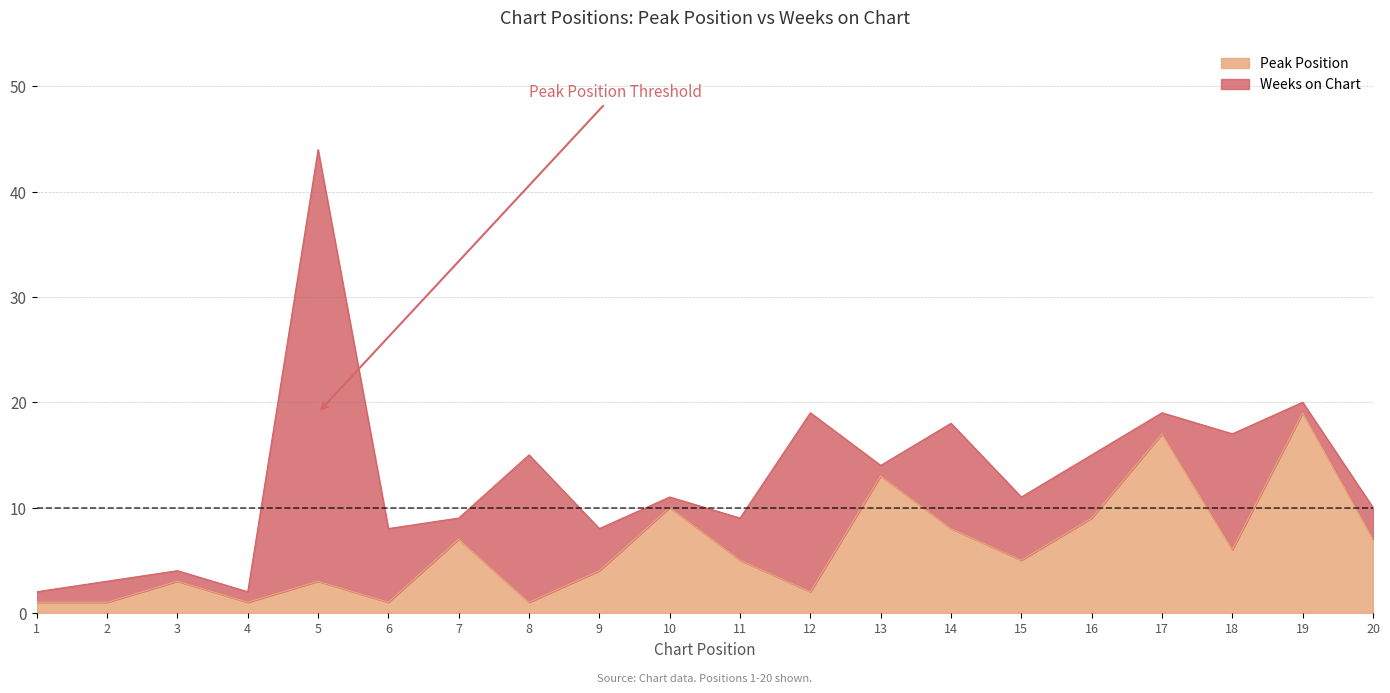

What is the smallest value displayed?

1